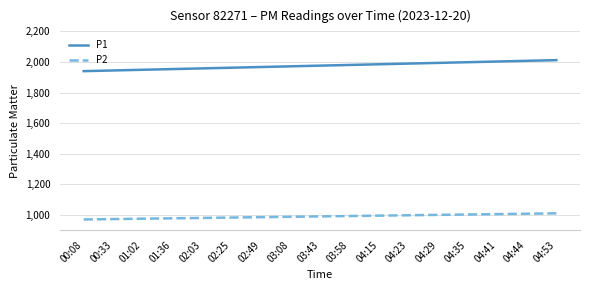

What is the average value of the P1 series?

1975.9